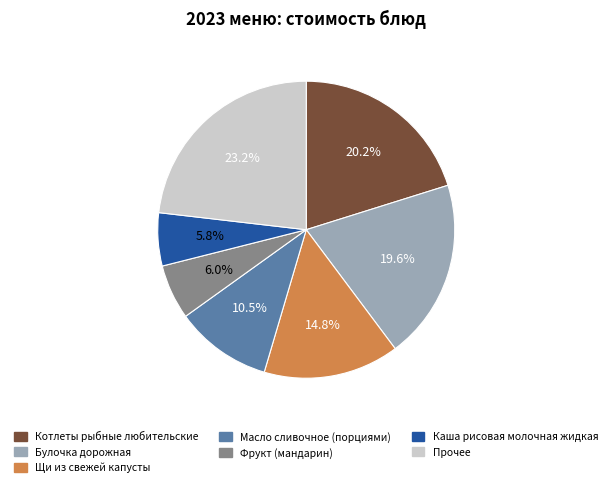

What is the ratio of the value at Щи из свежей капусты to the value at Булочка дорожная?

0.8